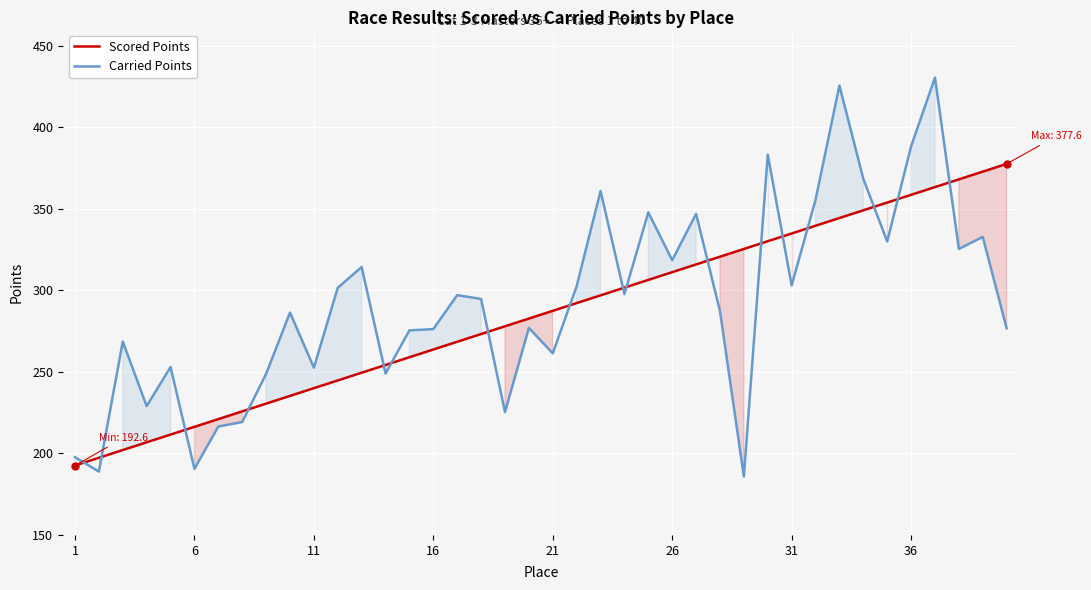

True or false: Carried Points has a value of 303.0 at 31.

True